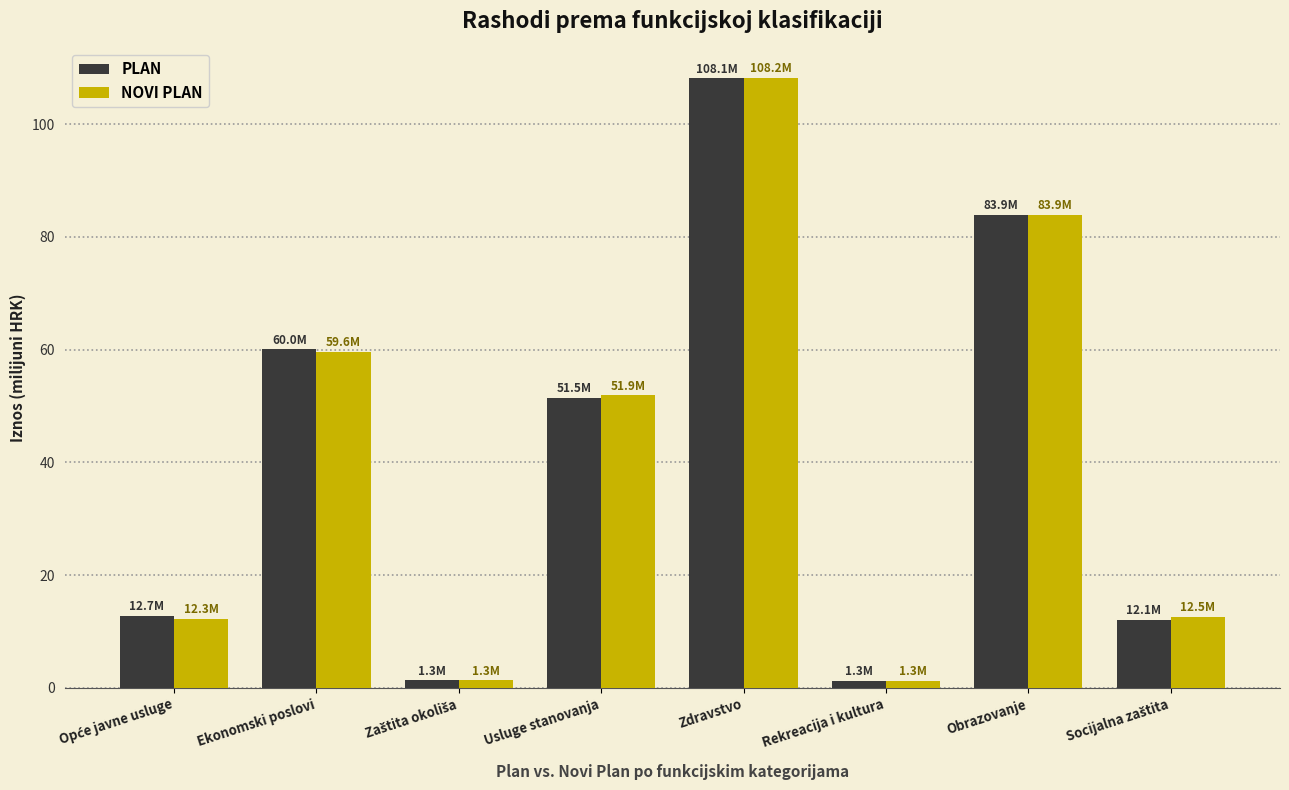

What is the spread (max minus min) of values at Usluge stanovanja?

0.4